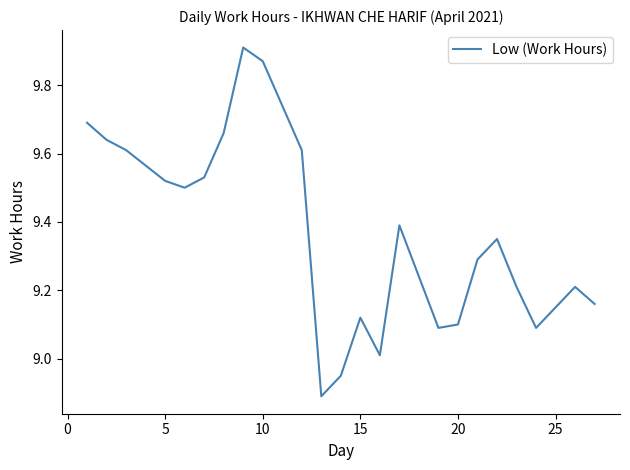

What is the greatest value displayed?

9.9